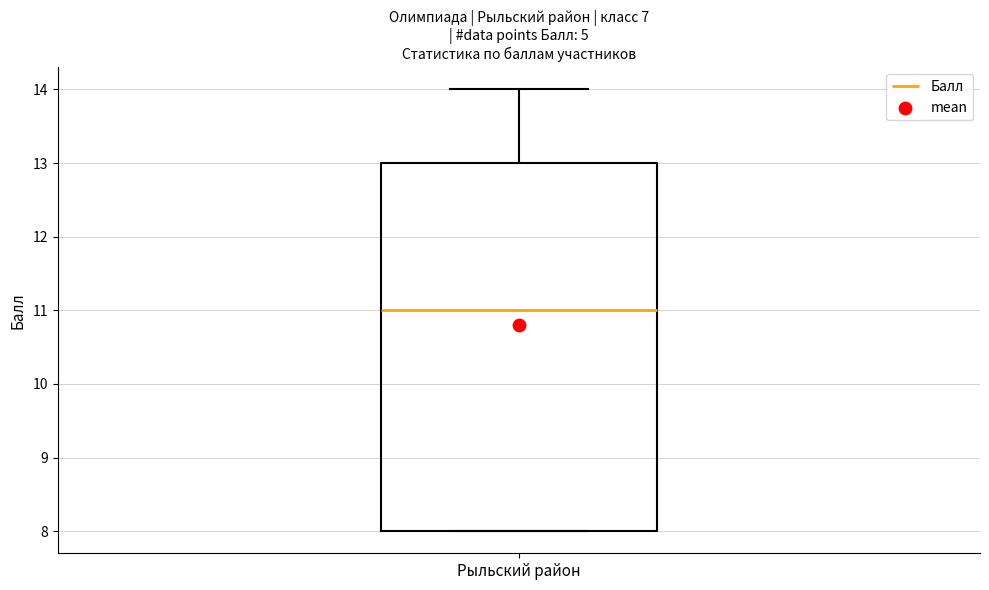

Where is the lower edge of the box for Рыльский район on the y-axis? The values are not printed on the chart, so give them approximately, as read against the axis.

8